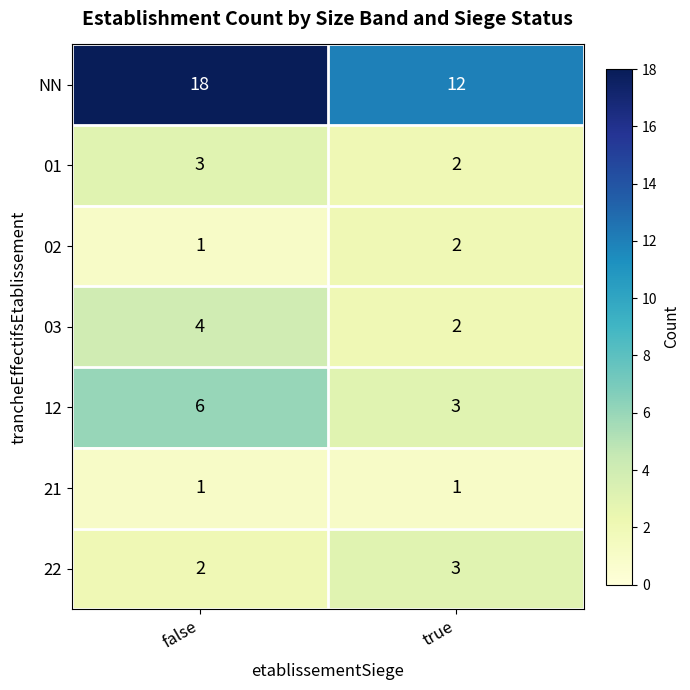

What is the spread (max minus min) of values at false?

17